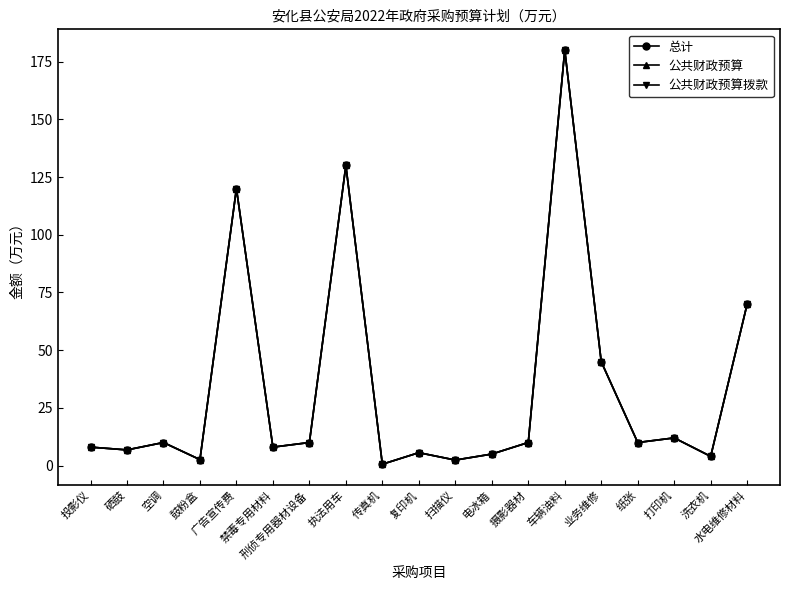

Is this an area chart (filled region under the line)?

No